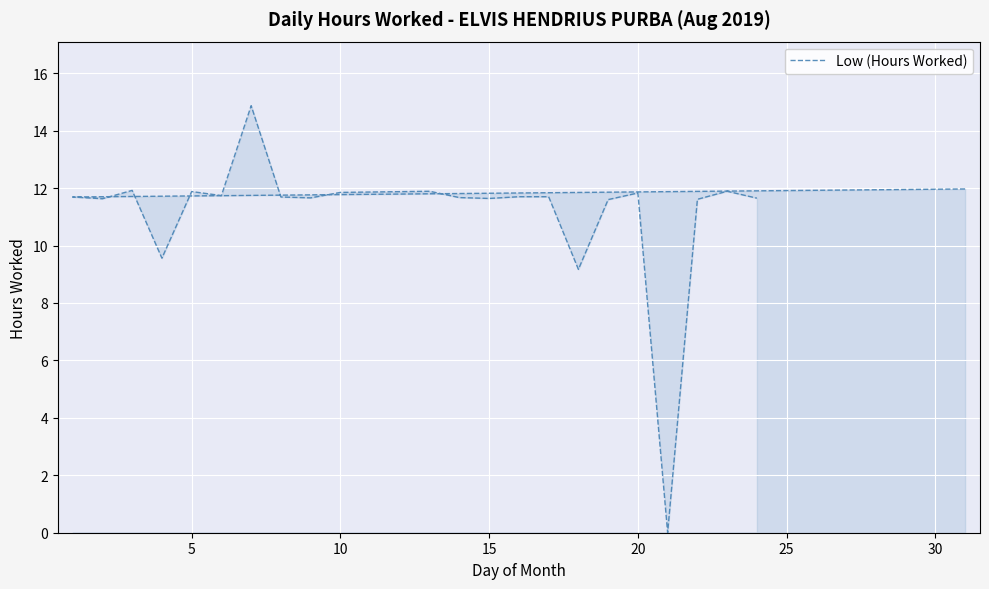

Between 15 and 9, which is larger?

15